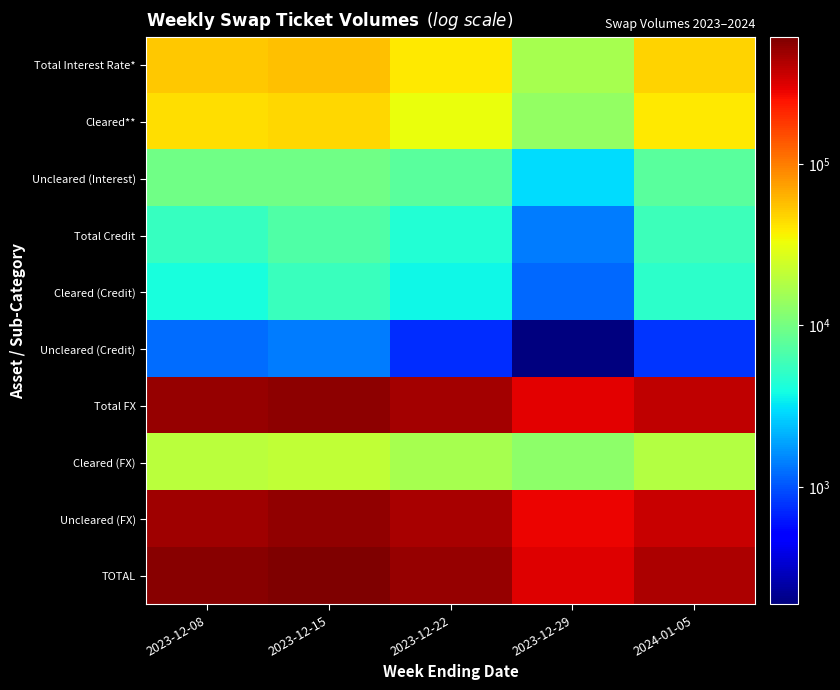

Reading right to left, transcribe all the data shown in this chart.

Total Interest Rate*: 2024-01-05=47129	2023-12-29=16373	2023-12-22=39757	2023-12-15=55355	2023-12-08=52995
Cleared**: 2024-01-05=39576	2023-12-29=13437	2023-12-22=32150	2023-12-15=45727	2023-12-08=43333
Uncleared (Interest): 2024-01-05=7553	2023-12-29=2936	2023-12-22=7607	2023-12-15=9629	2023-12-08=9662
Total Credit: 2024-01-05=5736	2023-12-29=1388	2023-12-22=4469	2023-12-15=6893	2023-12-08=5373
Cleared (Credit): 2024-01-05=4961	2023-12-29=1201	2023-12-22=3724	2023-12-15=5507	2023-12-08=4133
Uncleared (Credit): 2024-01-05=775	2023-12-29=187	2023-12-22=745	2023-12-15=1386	2023-12-08=1240
Total FX: 2024-01-05=385245	2023-12-29=294930	2023-12-22=465916	2023-12-15=546424	2023-12-08=504707
Cleared (FX): 2024-01-05=18265	2023-12-29=12500	2023-12-22=16431	2023-12-15=21145	2023-12-08=19769
Uncleared (FX): 2024-01-05=366981	2023-12-29=282430	2023-12-22=449485	2023-12-15=525279	2023-12-08=484937
TOTAL: 2024-01-05=438110	2023-12-29=312692	2023-12-22=510143	2023-12-15=608672	2023-12-08=563074